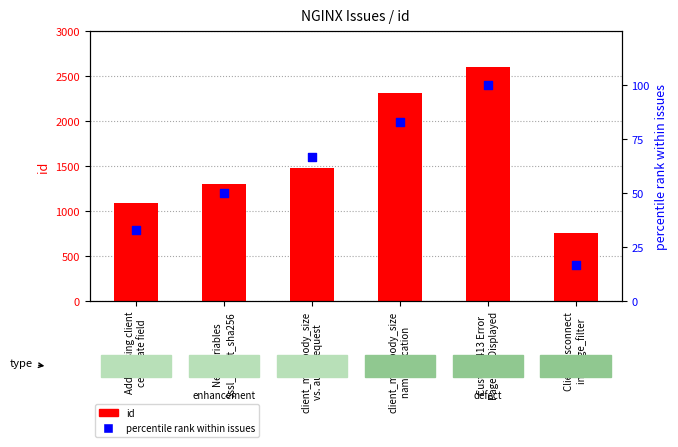

At which category is the sum across all series the highest?

Custom 413 Error
Page Not Displayed